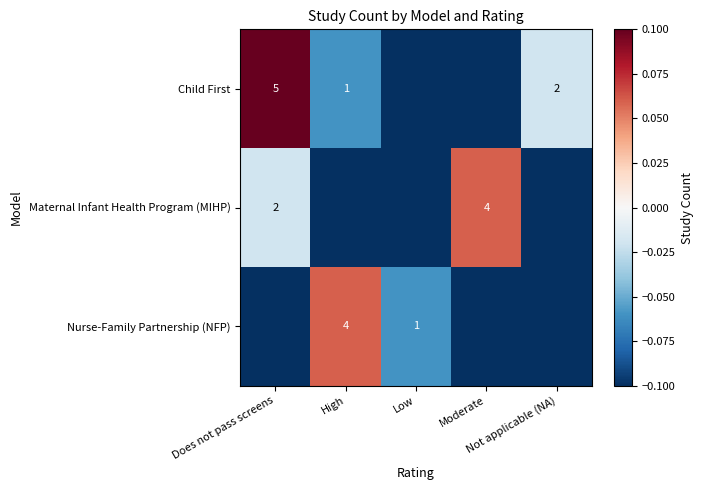

True or false: Child First has a value of -0.0 at Not applicable (NA).

True